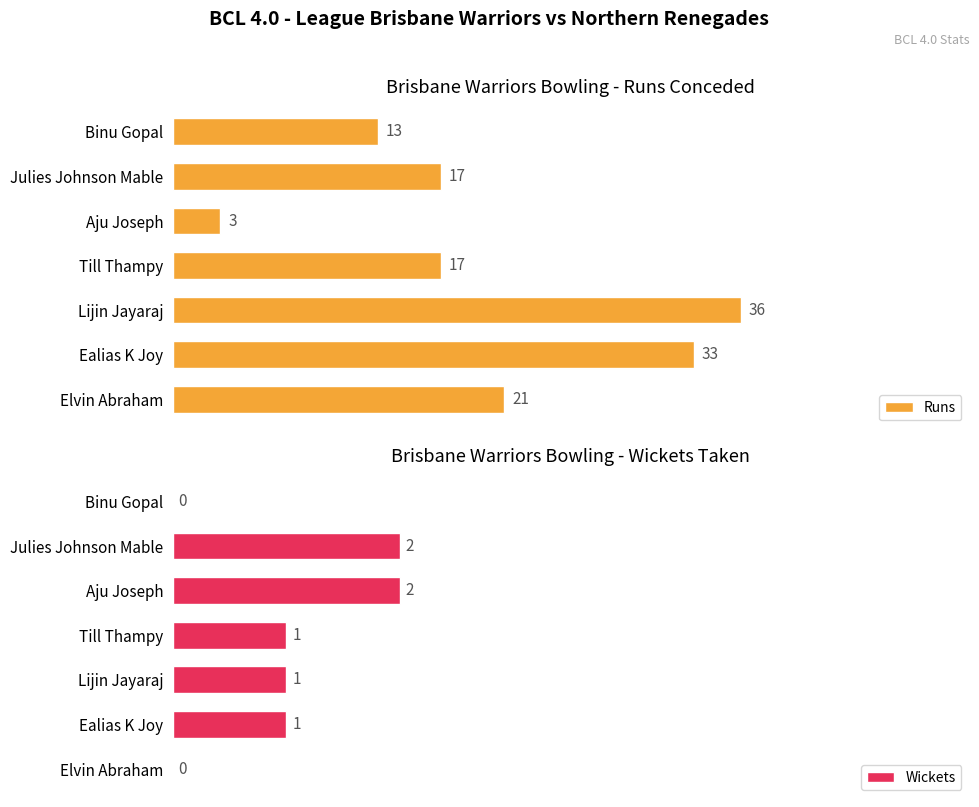

What is the value of the Runs bar at the 4th from the left?

17